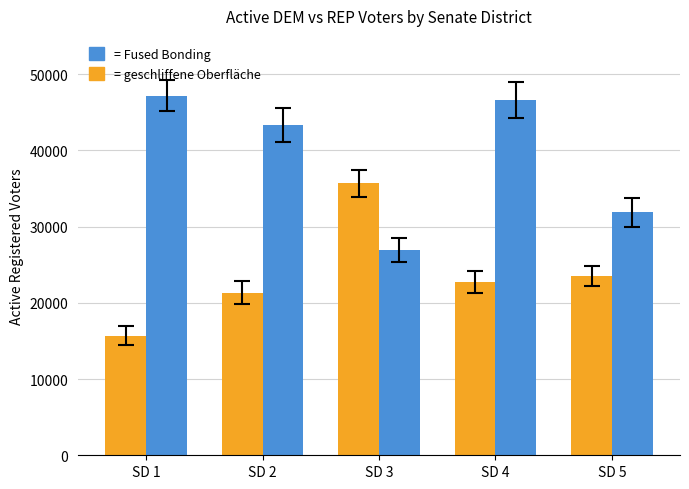

What is the maximum value shown in the chart?

47174